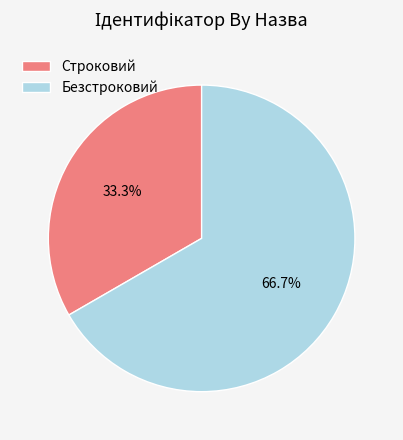

Count the number of slices in the pie.

2